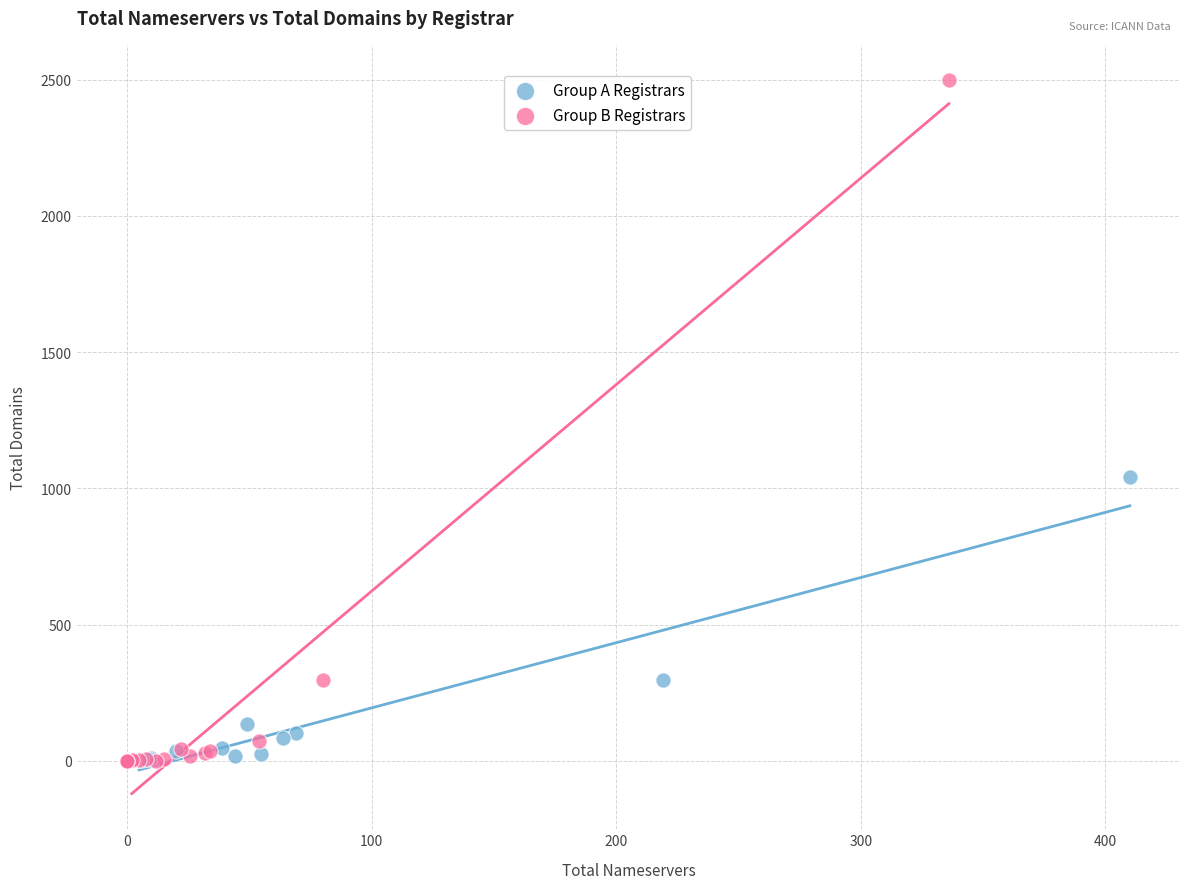

Which series has the largest Y range (max minus min)?

Group B Registrars